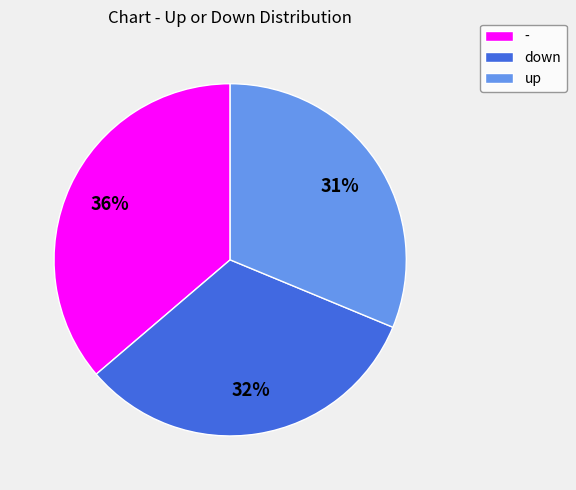

Which has a higher value, - or up?

-